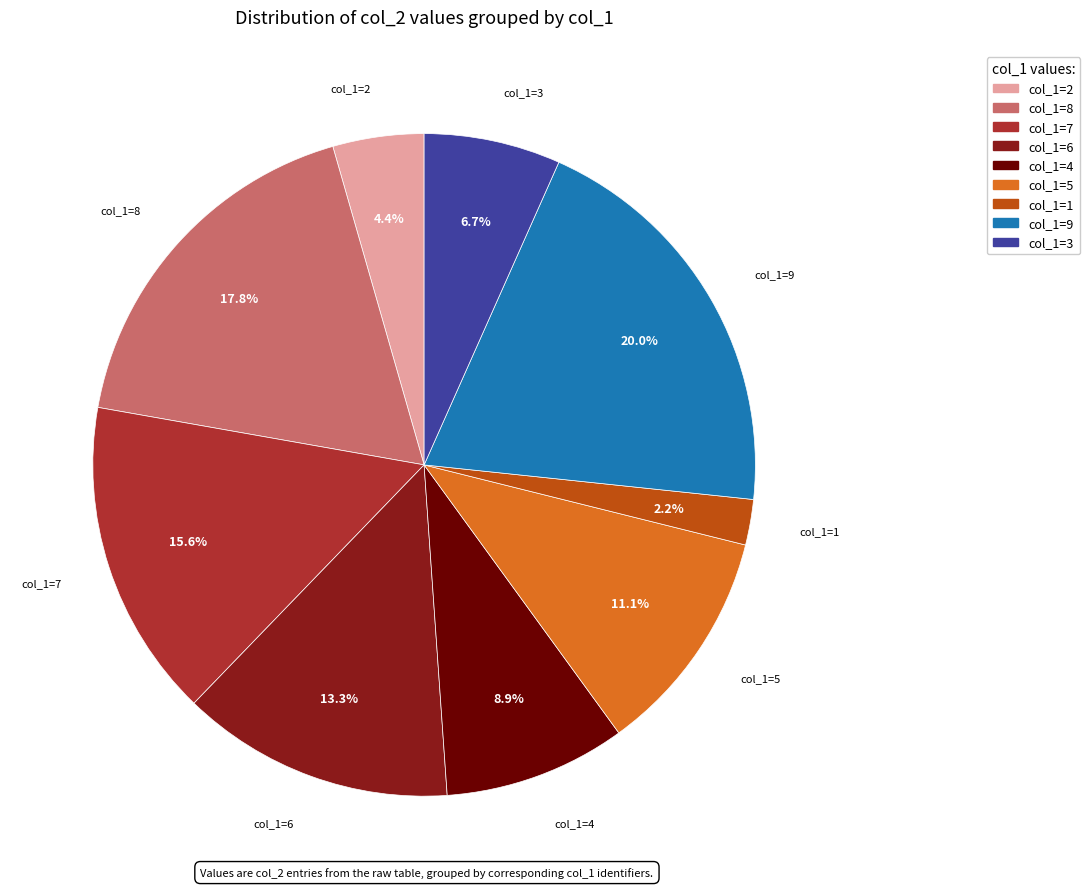

Does any single category account for the majority?

No